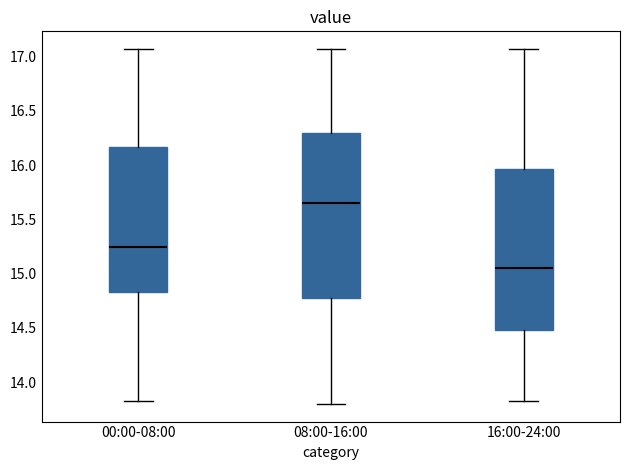

Which box has the lowest median line?

16:00-24:00